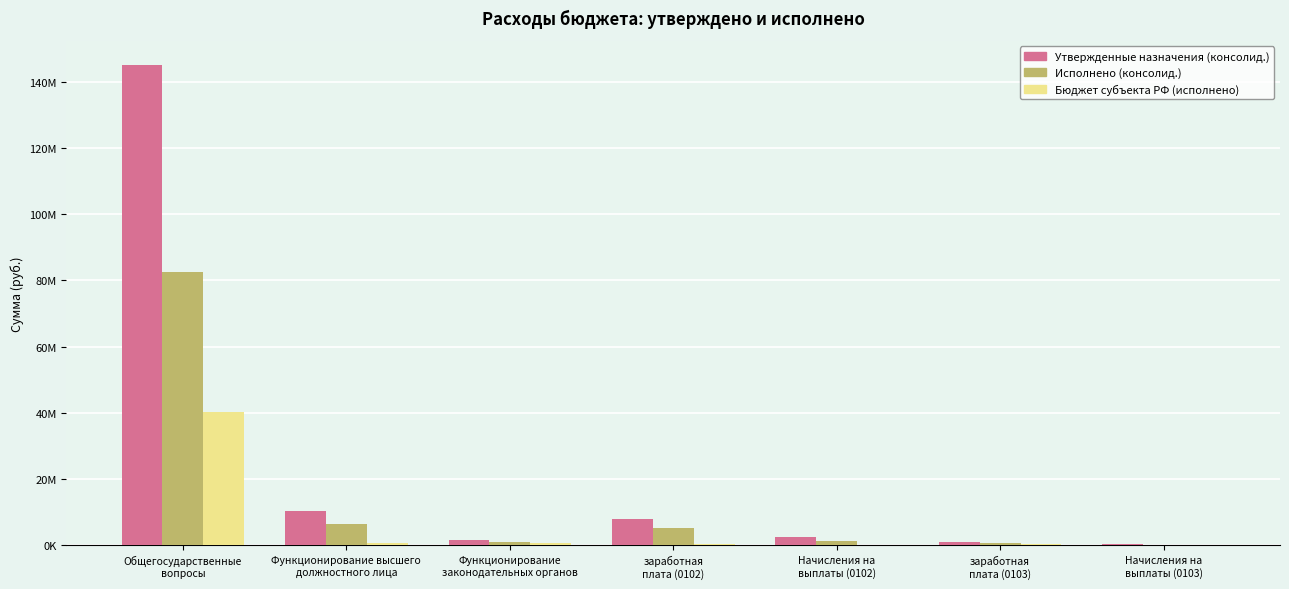

Between Начисления на
выплаты (0102) and заработная
плата (0102), which is larger?

заработная
плата (0102)